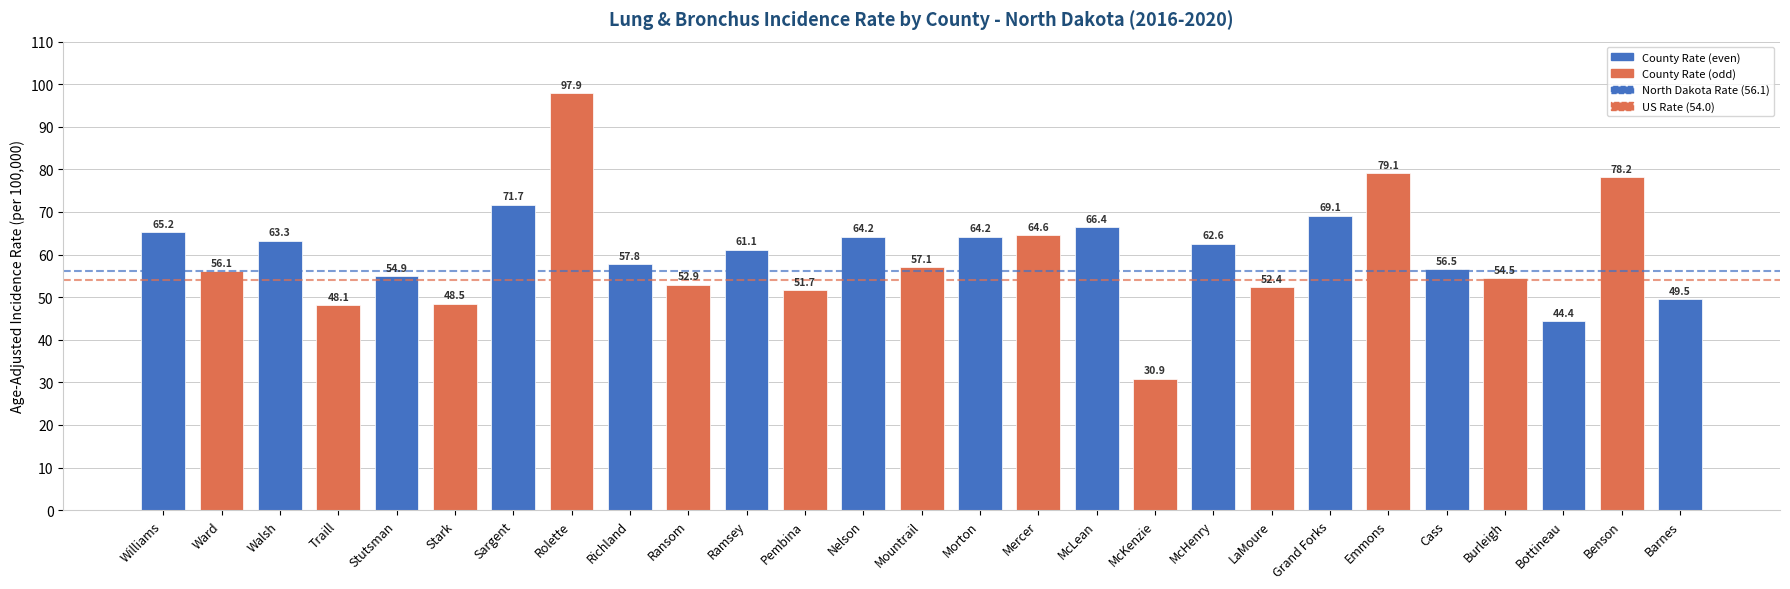

Is it true that the value at McHenry is 62.6?

True